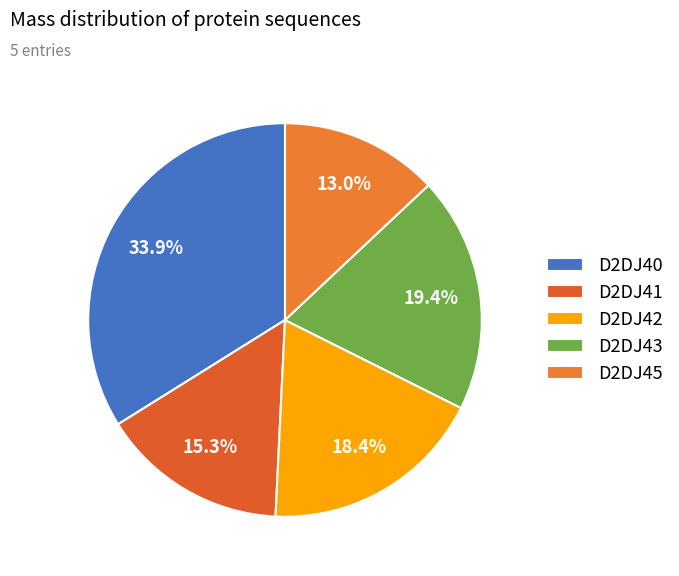

How many slices are in this pie chart?

5